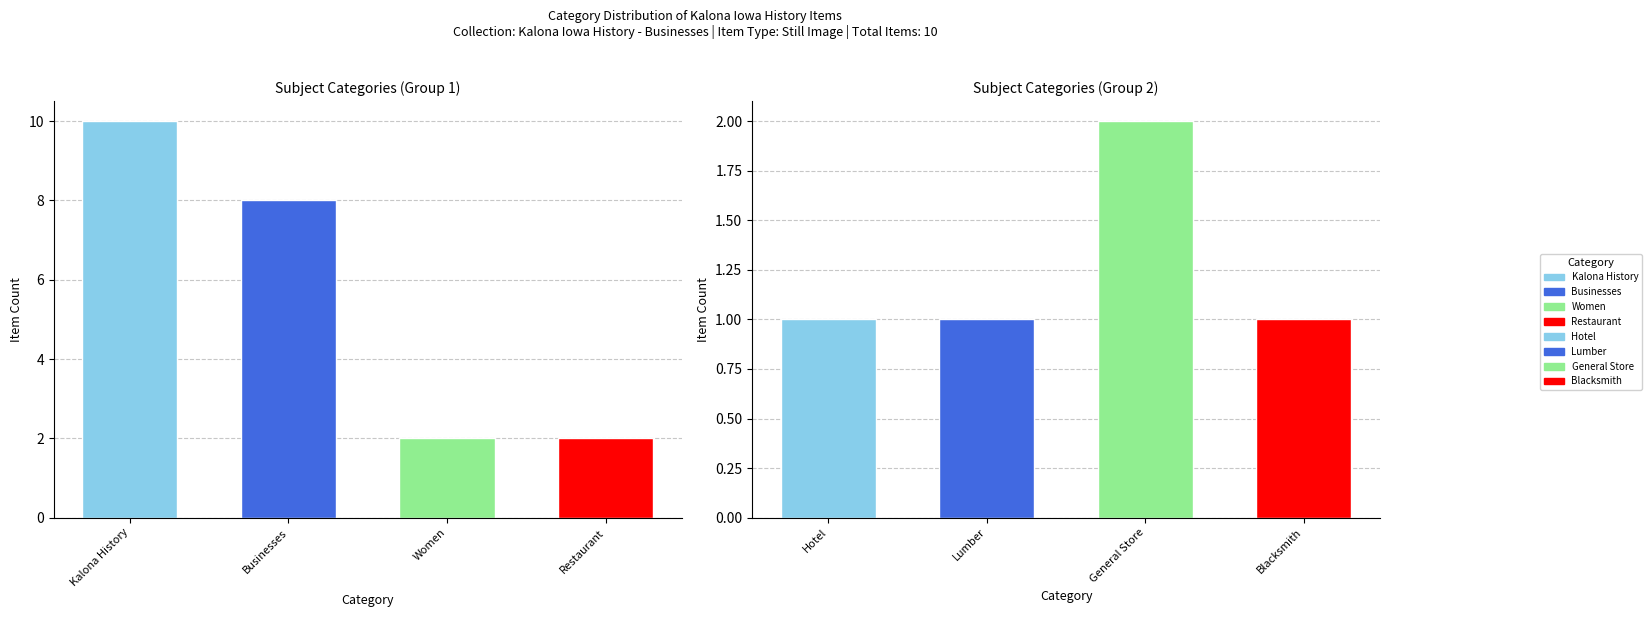

What is the maximum value shown in the chart?

10